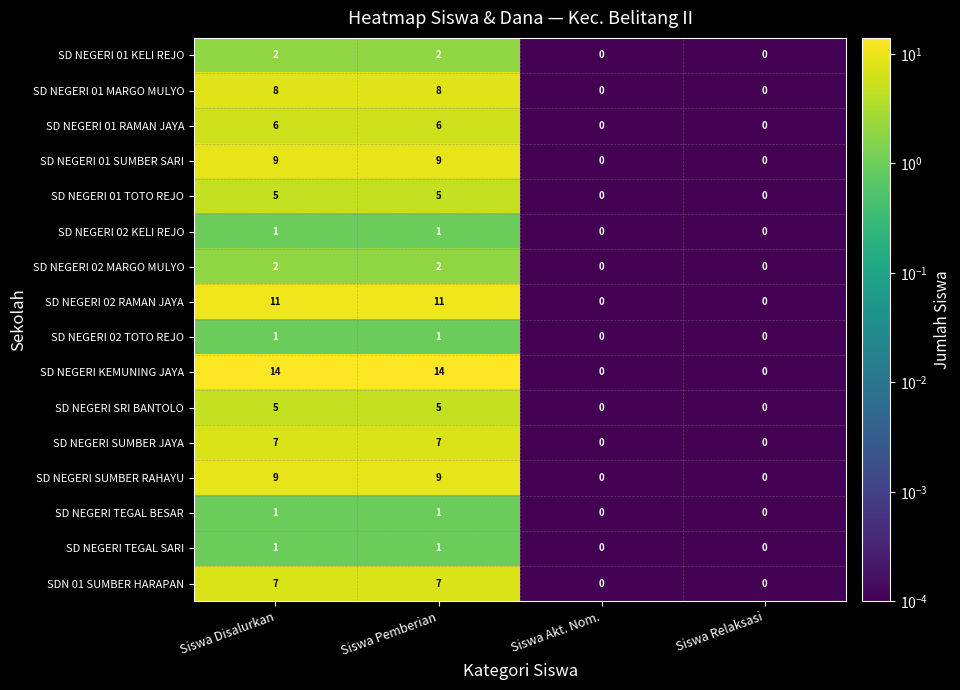

What is the greatest value displayed?

14